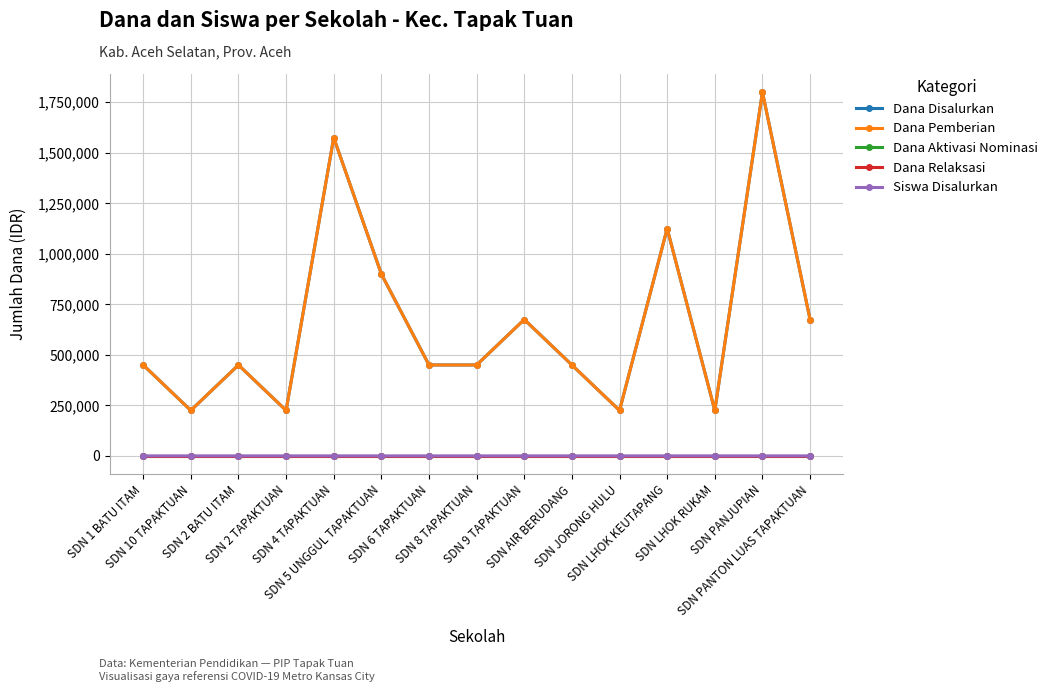

What is the value of the Dana Disalurkan point at the 2nd from the left?

225000